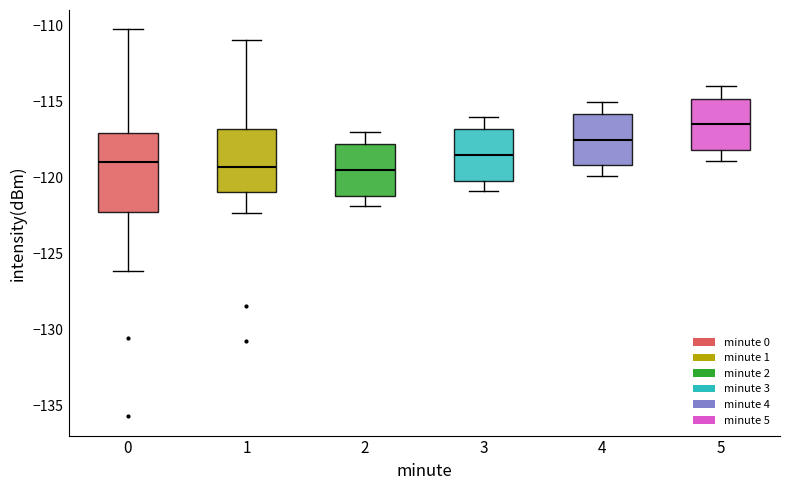

Reading left to right, transcribe this box plot: for each box, give where its median line is, the range the box spans, and where its two whiskers end, as read against the y-axis. The values are not printed on the chart, so give them approximately, as read against the axis.

0: median -119.0, box -122.5 to -117.0, whiskers -126.0 to -110.5
1: median -119.5, box -121.0 to -117.0, whiskers -122.5 to -111.0
2: median -119.5, box -121.0 to -118.0, whiskers -122.0 to -117.0
3: median -118.5, box -120.0 to -117.0, whiskers -121.0 to -116.0
4: median -117.5, box -119.0 to -116.0, whiskers -120.0 to -115.0
5: median -116.5, box -118.0 to -115.0, whiskers -119.0 to -114.0